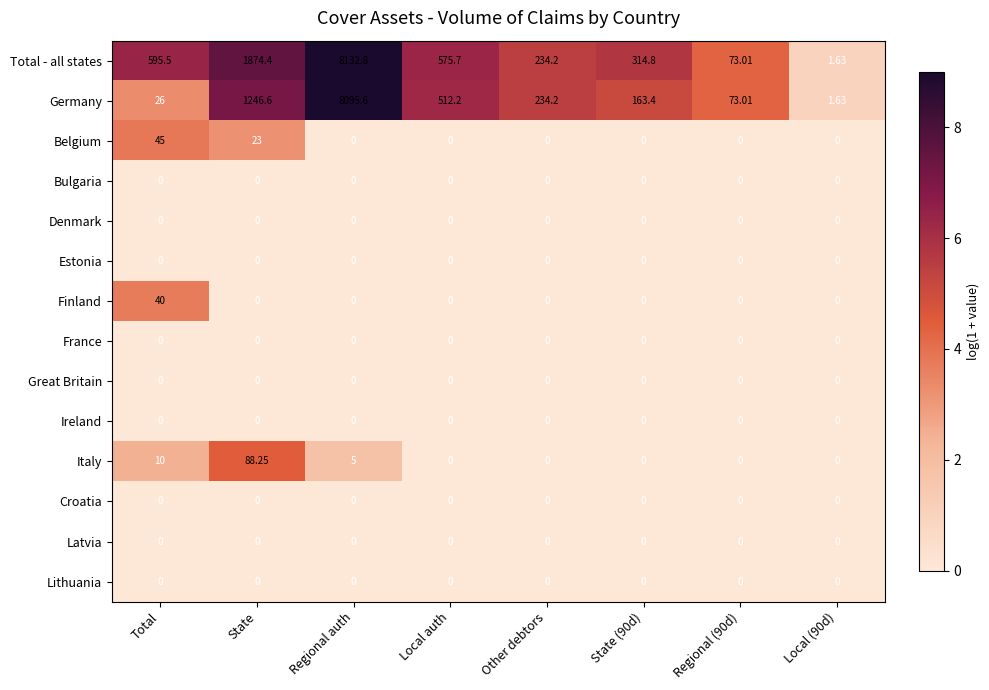

At which label is Italy closest to 44?

Total